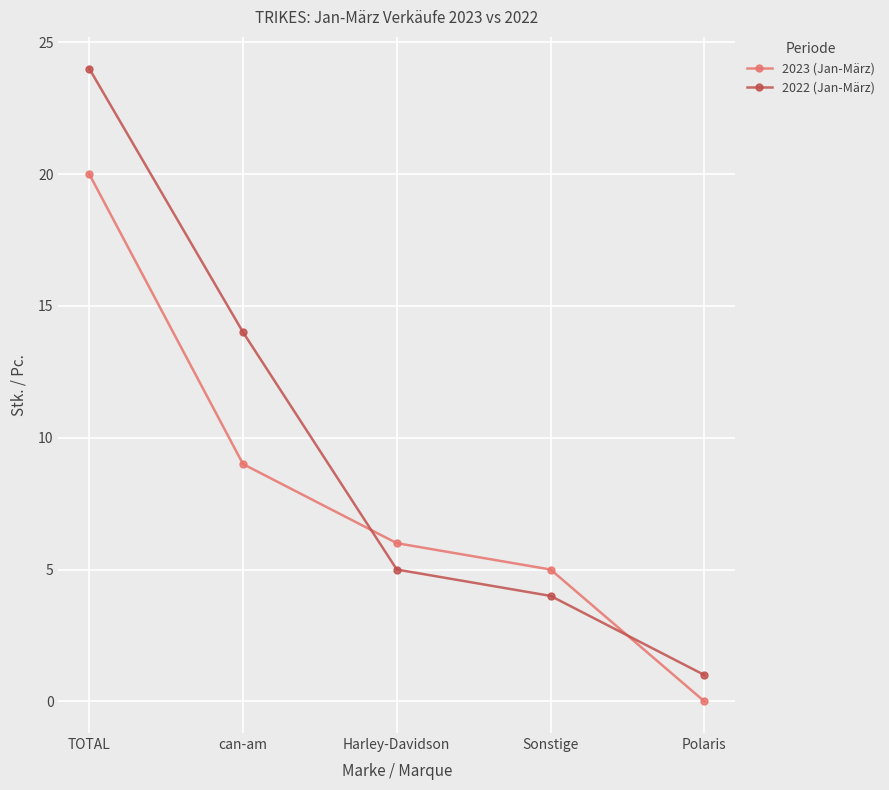

Reading left to right, extract all data points from this chart.

2023 (Jan-März): 20	9	6	5	0
2022 (Jan-März): 24	14	5	4	1